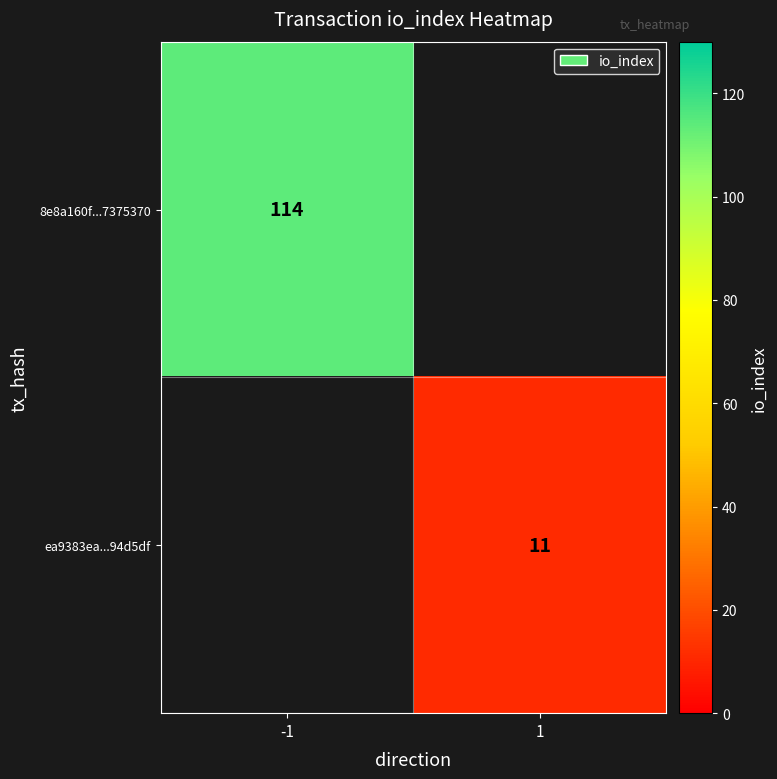

Is the value of 8e8a160f...7375370 at -1 greater than the value of ea9383ea...94d5df at 1?

Yes